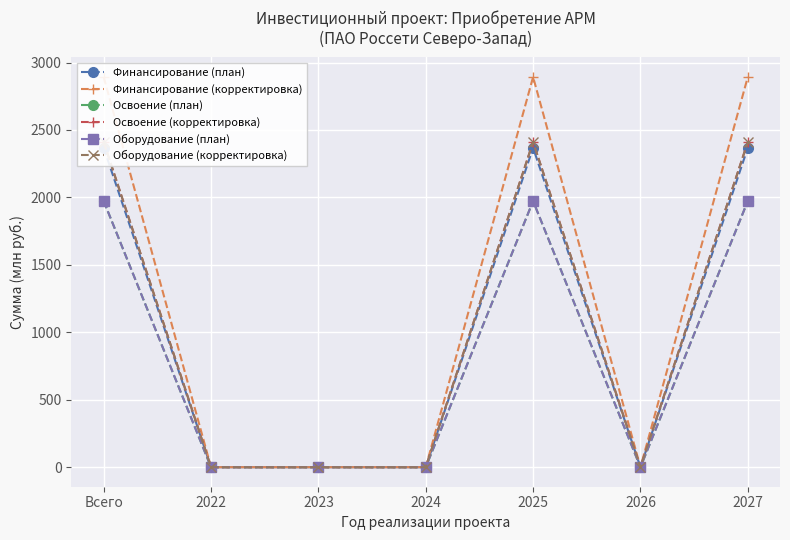

How many values in the Финансирование (план) series exceed 0?

3